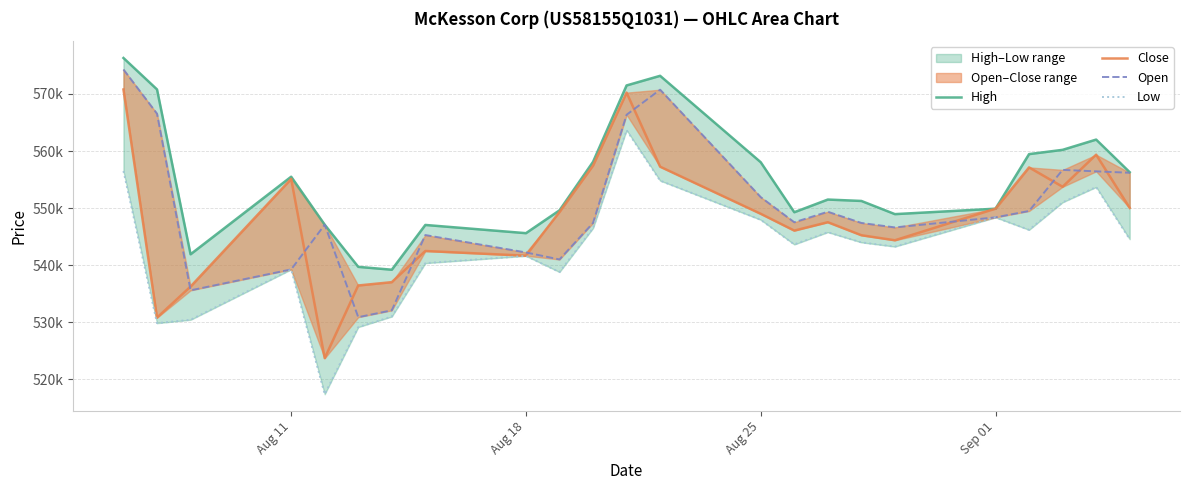

True or false: Low and Close cross at least once.

False